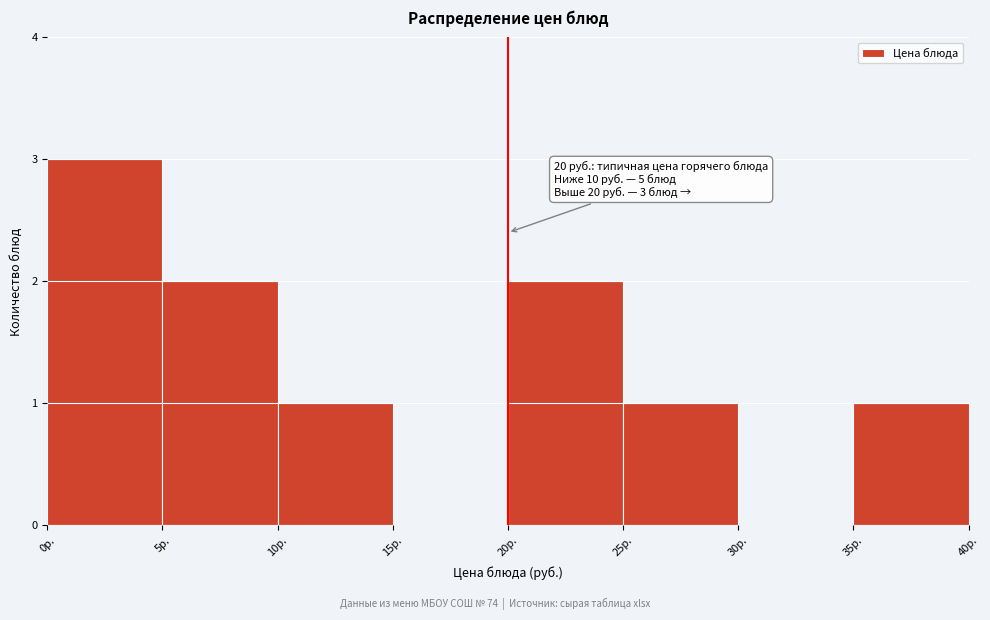

Over which range of the x-axis is the bar tallest?

0 to 5